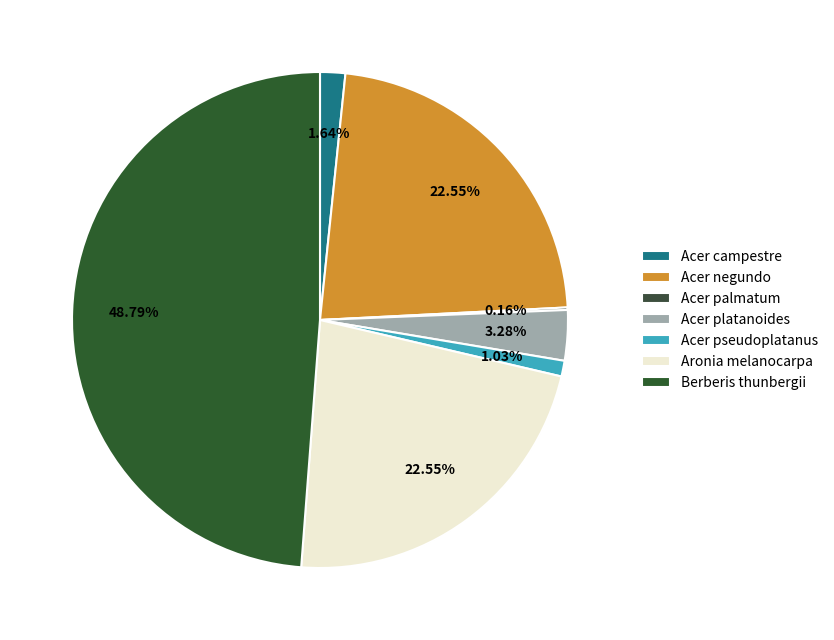

Is it true that Acer negundo is 12% of the pie?

False